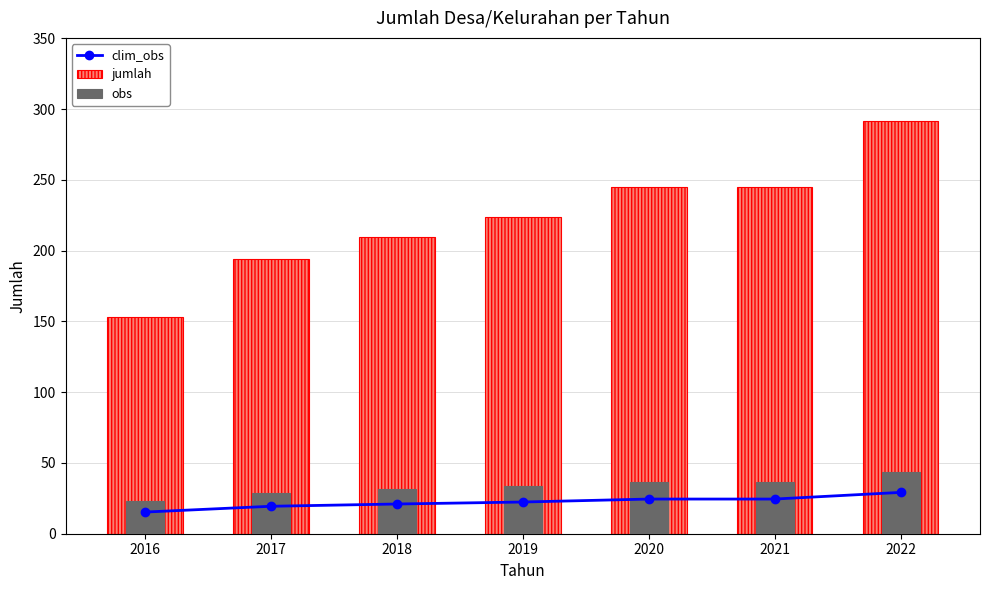

Reading right to left, list all the values displayed in this chart.

clim_obs: 29.2	24.5	24.5	22.4	21.0	19.4	15.3
jumlah: 292.0	245.0	245.0	224.0	210.0	194.0	153.0
obs: 43.8	36.8	36.8	33.6	31.5	29.1	22.9